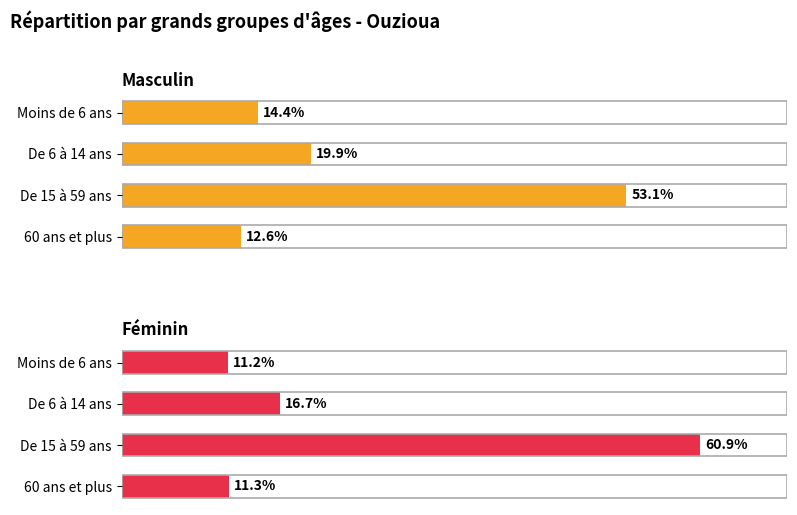

Reading left to right, extract all data points from this chart.

Masculin: 14.4	19.9	53.1	12.6
Féminin: 11.2	16.7	60.9	11.3